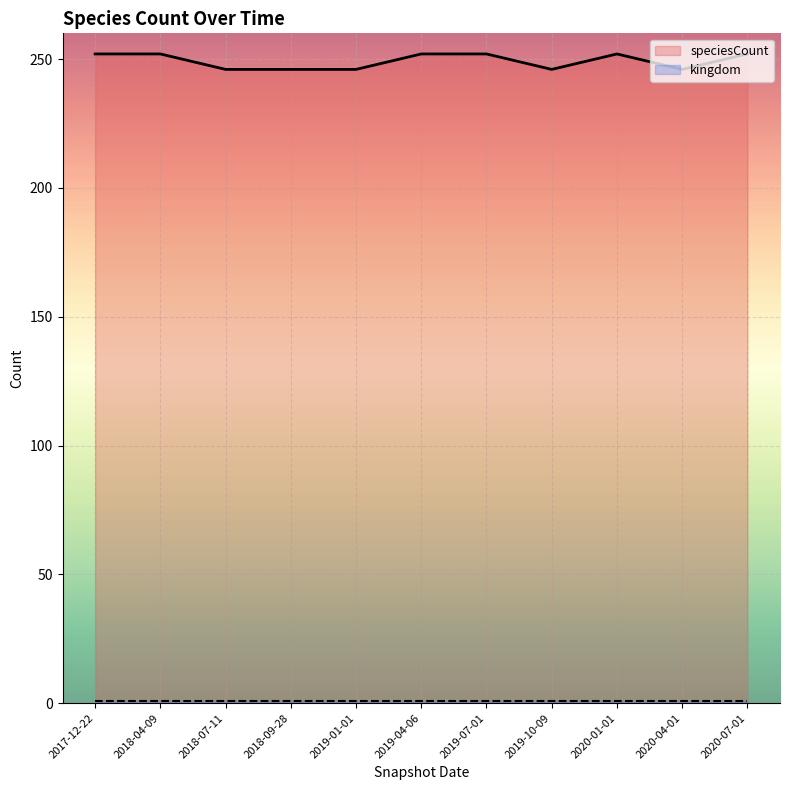

Which category has the highest value across all series?

2017-12-22